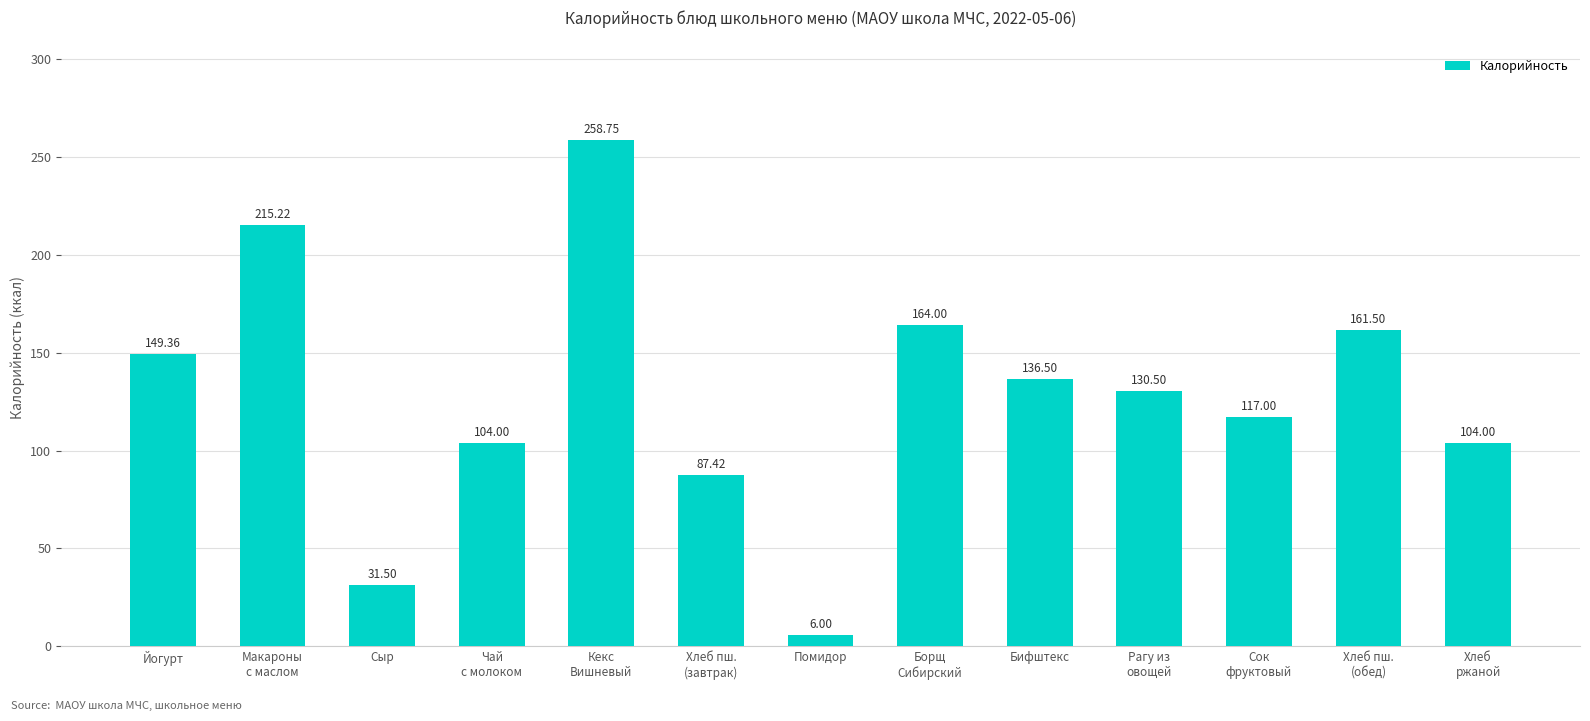

Reading left to right, list all the values displayed in this chart.

Йогурт=149.4	Макароны
с маслом=215.2	Сыр=31.5	Чай
с молоком=104.0	Кекс
Вишневый=258.8	Хлеб пш.
(завтрак)=87.4	Помидор=6.0	Борщ
Сибирский=164.0	Бифштекс=136.5	Рагу из
овощей=130.5	Сок
фруктовый=117.0	Хлеб пш.
(обед)=161.5	Хлеб
ржаной=104.0